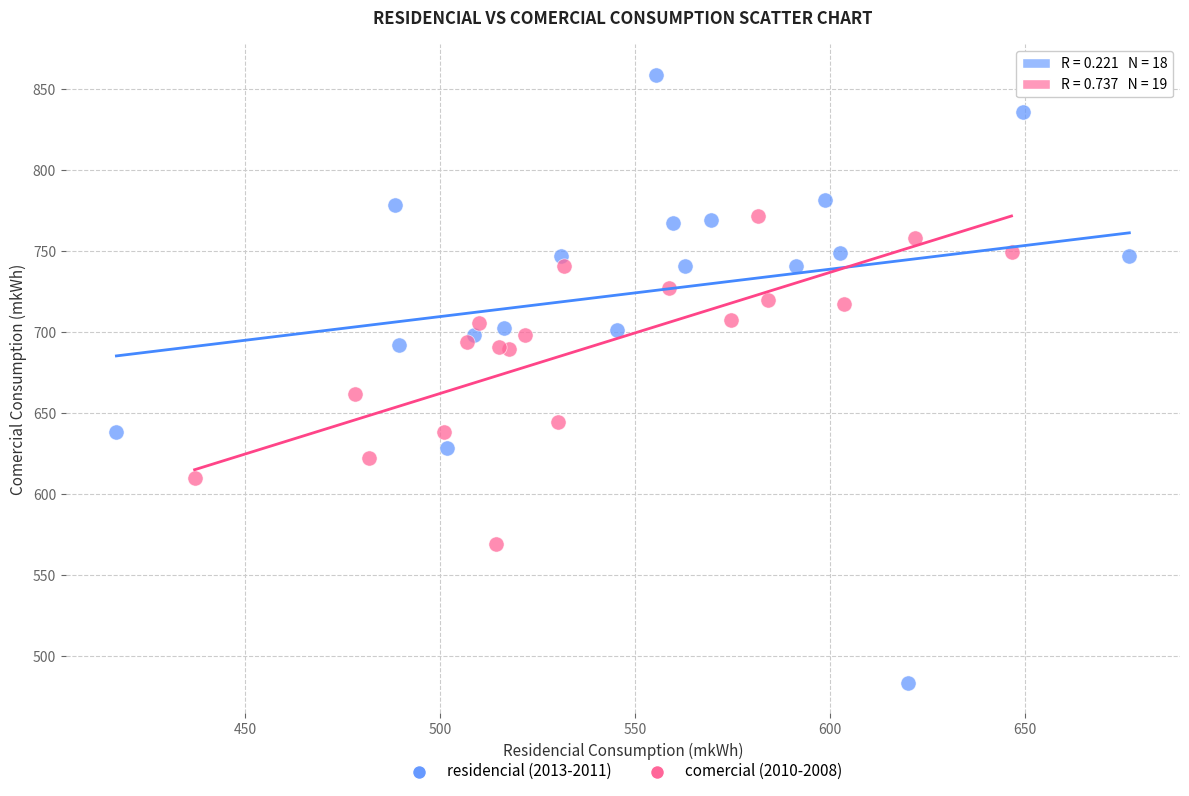

Which series reaches the maximum Y coordinate?

residencial (2013-2011)